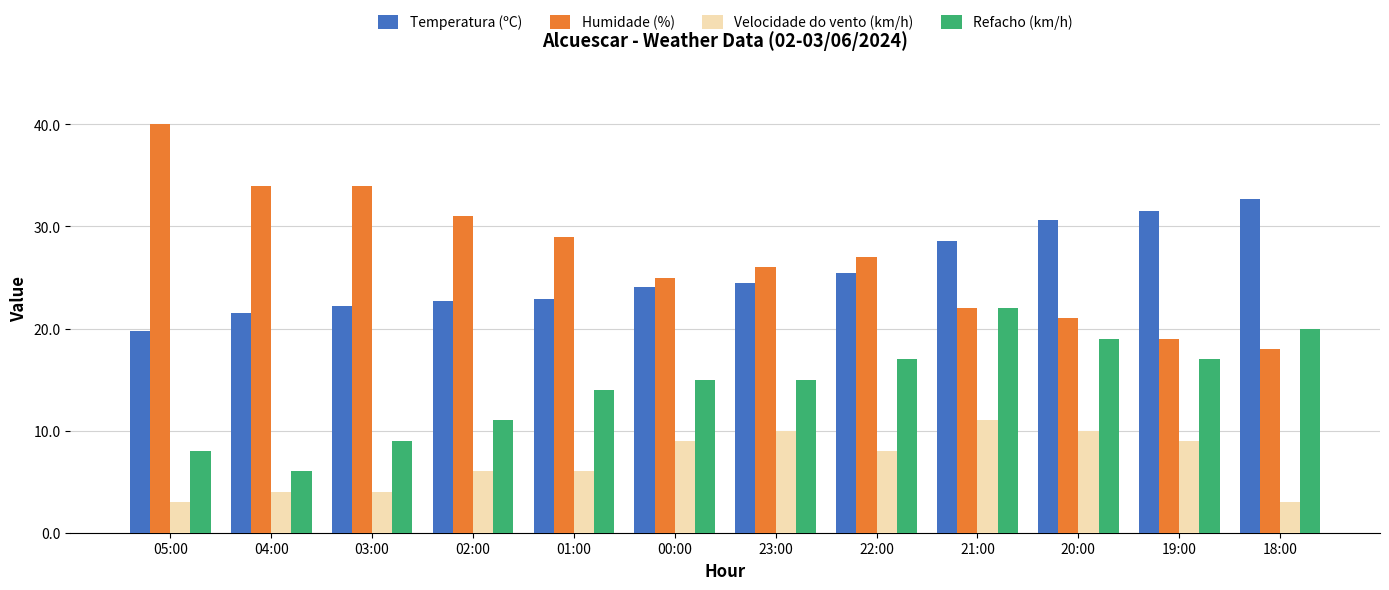

Reading left to right, extract all data points from this chart.

Temperatura (ºC): 19.8	21.5	22.2	22.7	22.9	24.1	24.5	25.4	28.6	30.6	31.5	32.7
Humidade (%): 40.0	34.0	34.0	31.0	29.0	25.0	26.0	27.0	22.0	21.0	19.0	18.0
Velocidade do vento (km/h): 3.0	4.0	4.0	6.0	6.0	9.0	10.0	8.0	11.0	10.0	9.0	3.0
Refacho (km/h): 8.0	6.0	9.0	11.0	14.0	15.0	15.0	17.0	22.0	19.0	17.0	20.0